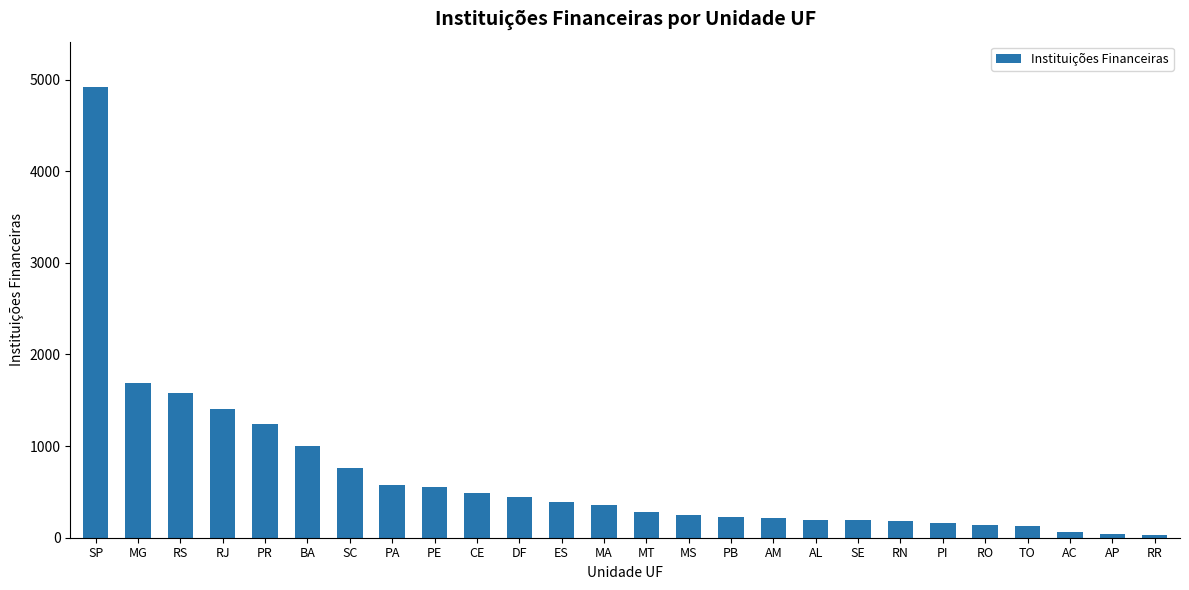

What is the ratio of the value at AC to the value at AL?

0.3